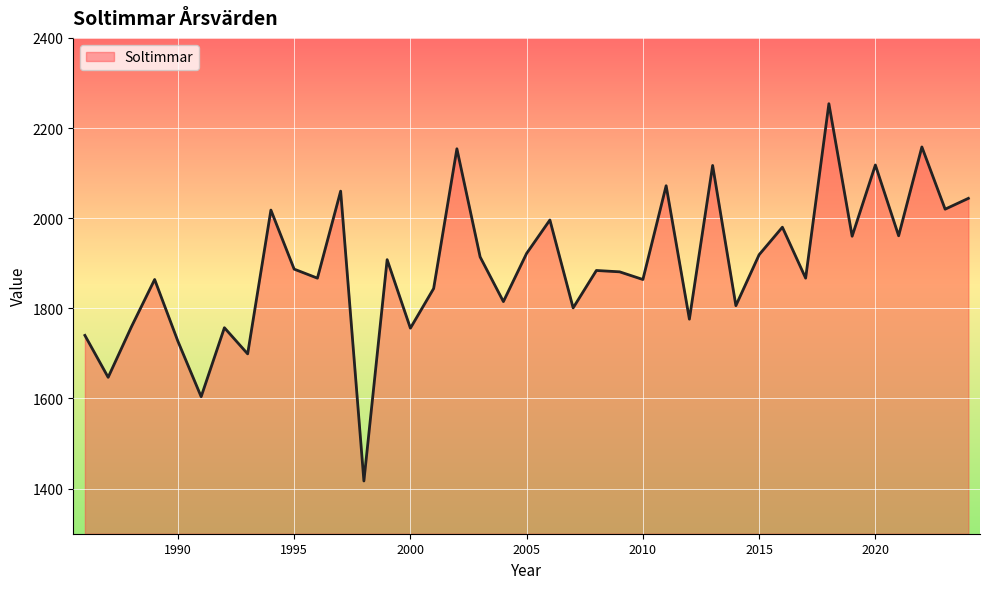

What is the maximum value shown in the chart?

2254